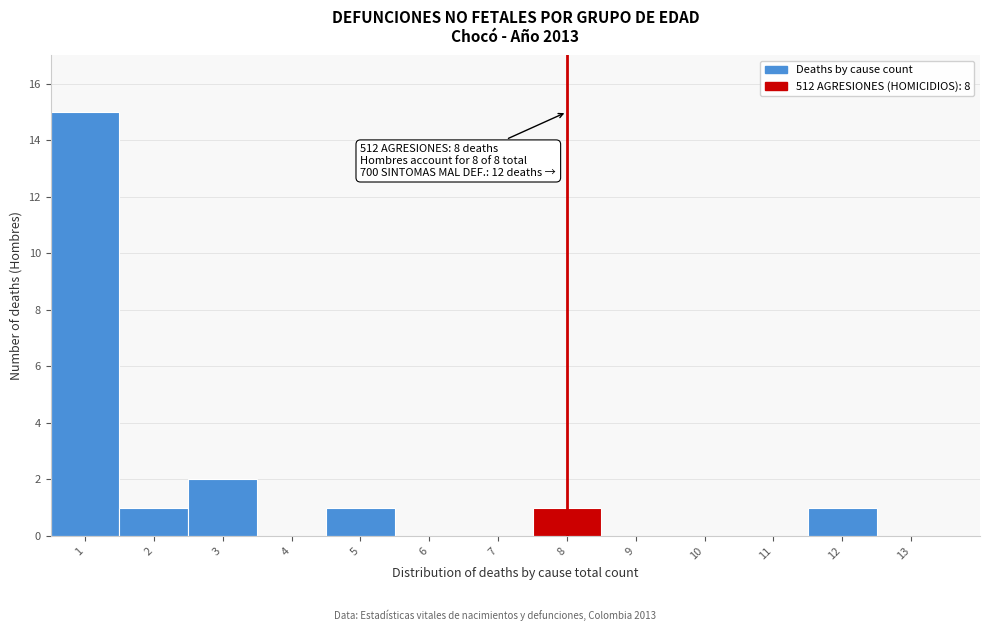

Which range on the x-axis has the tallest bar?

0.5 to 1.5